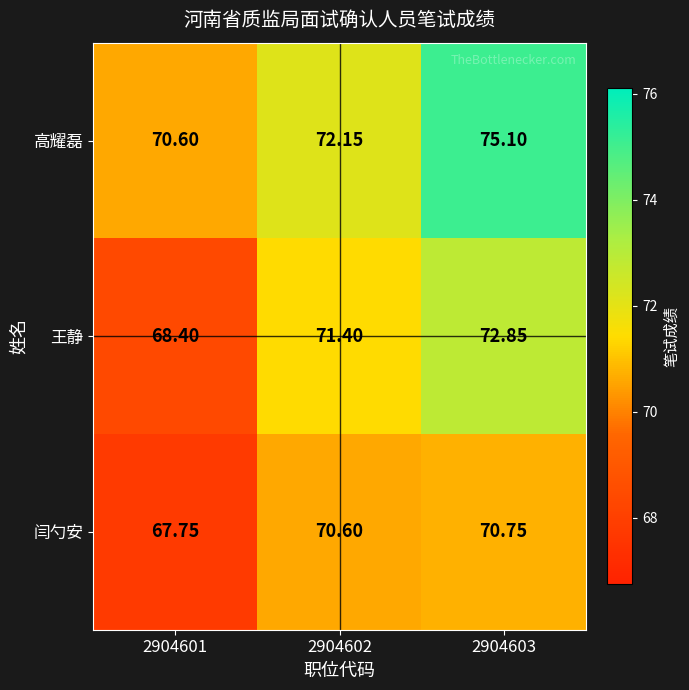

At 2904603, list the series in order from smallest to largest.

闫勺安, 王静, 高耀磊